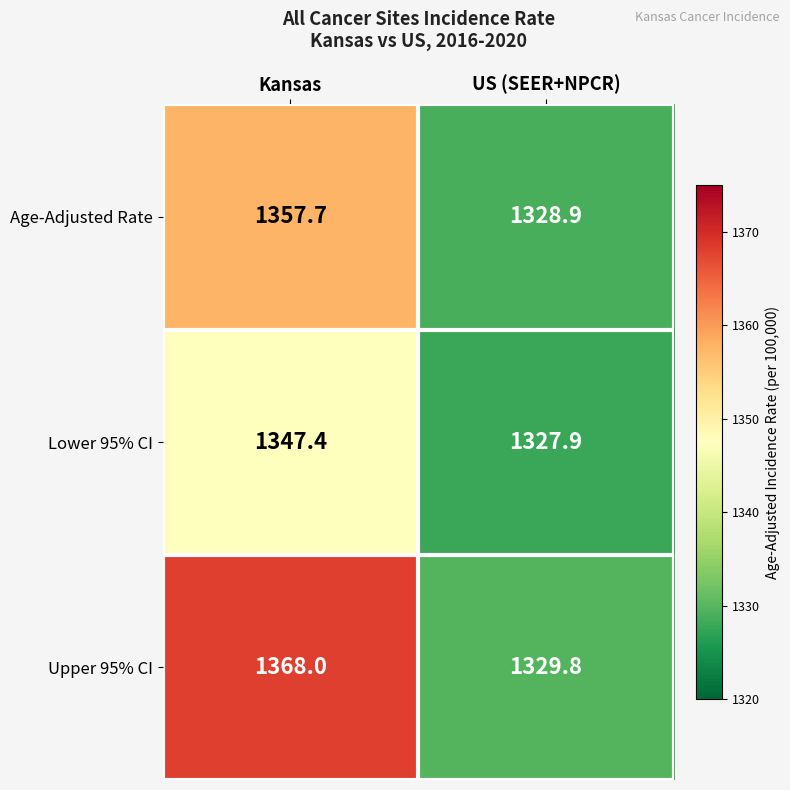

What is the total value across all series at US (SEER+NPCR)?

3986.6